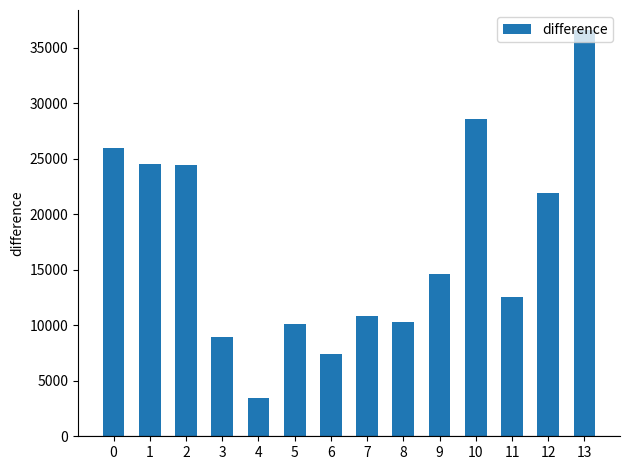

What is the average value?

17159